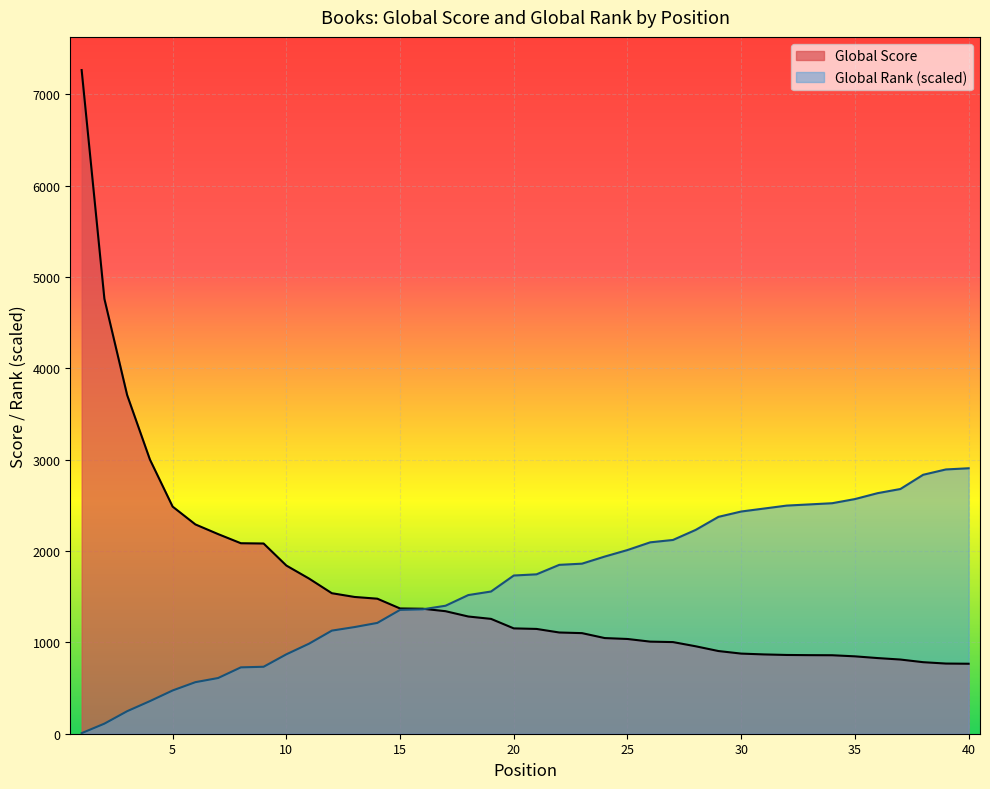

List the labels in order of Global Score value, smallest first.

40, 39, 38, 37, 36, 35, 34, 33, 32, 31, 30, 29, 28, 27, 26, 25, 24, 23, 22, 21, 20, 19, 18, 17, 16, 15, 14, 13, 12, 11, 10, 9, 8, 7, 6, 5, 4, 3, 2, 1